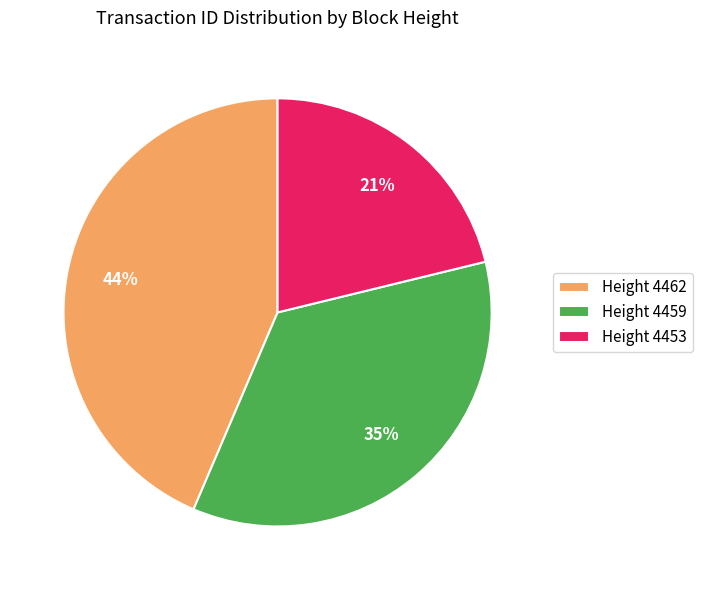

How many segments does this pie chart have?

3